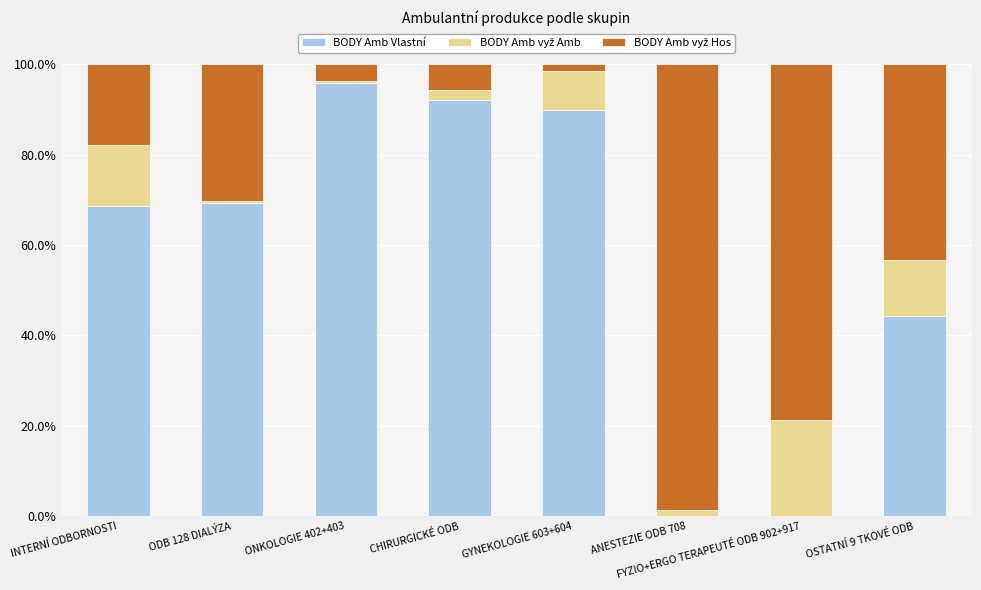

Are the bars horizontal?

No